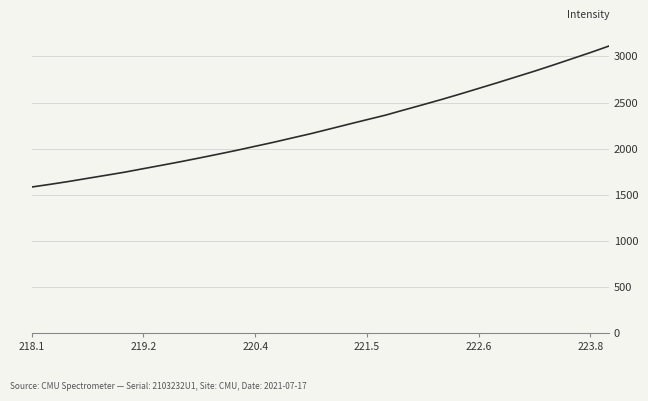

True or false: the data has more than 0 interior local peaks.

False